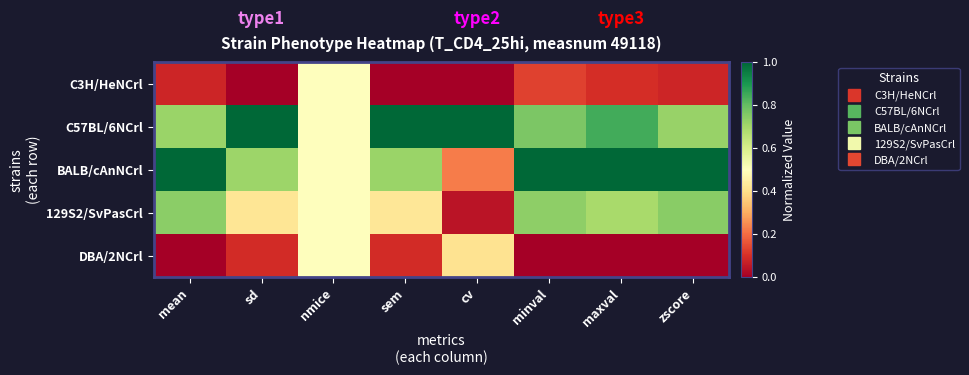

Reading left to right, transcribe all the data shown in this chart.

C3H/HeNCrl: mean=0.1	sd=0.0	nmice=0.5	sem=0.0	cv=0.0	minval=0.1	maxval=0.1	zscore=0.1
C57BL/6NCrl: mean=0.7	sd=1.0	nmice=0.5	sem=1.0	cv=1.0	minval=0.8	maxval=0.8	zscore=0.7
BALB/cAnNCrl: mean=1.0	sd=0.7	nmice=0.5	sem=0.7	cv=0.2	minval=1.0	maxval=1.0	zscore=1.0
129S2/SvPasCrl: mean=0.7	sd=0.4	nmice=0.5	sem=0.4	cv=0.0	minval=0.7	maxval=0.7	zscore=0.7
DBA/2NCrl: mean=0.0	sd=0.1	nmice=0.5	sem=0.1	cv=0.4	minval=0.0	maxval=0.0	zscore=0.0